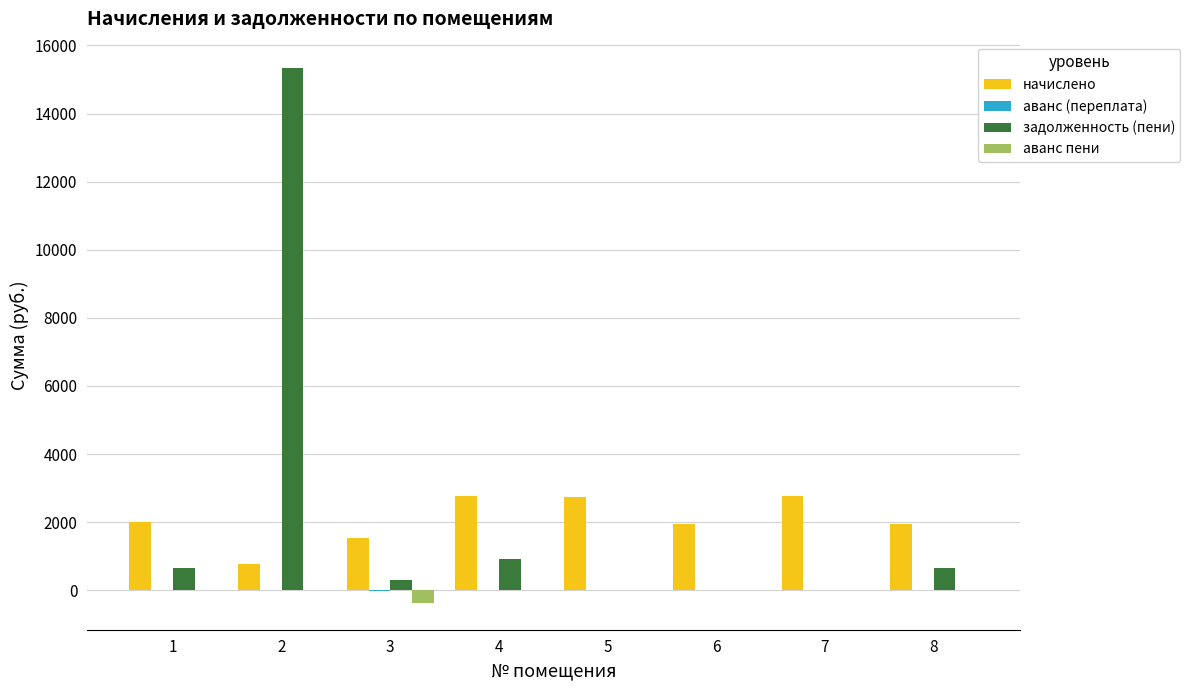

Which label corresponds to the largest value in the chart?

2